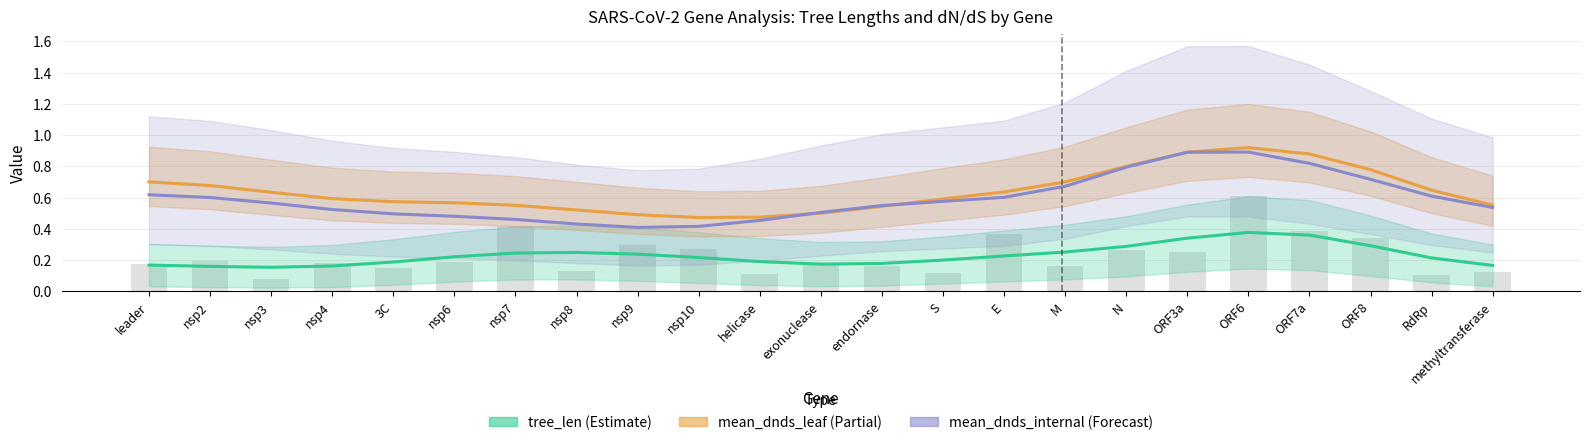

Does the chart contain any negative values?

No